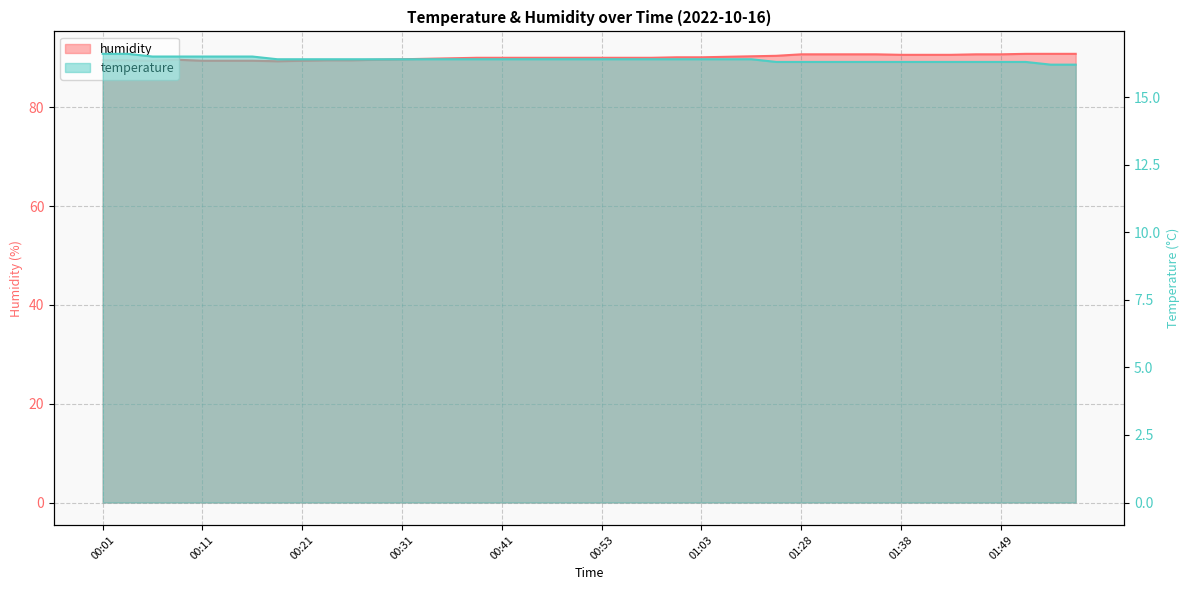

What is the difference between the second highest and second lowest values in the humidity series?

1.4